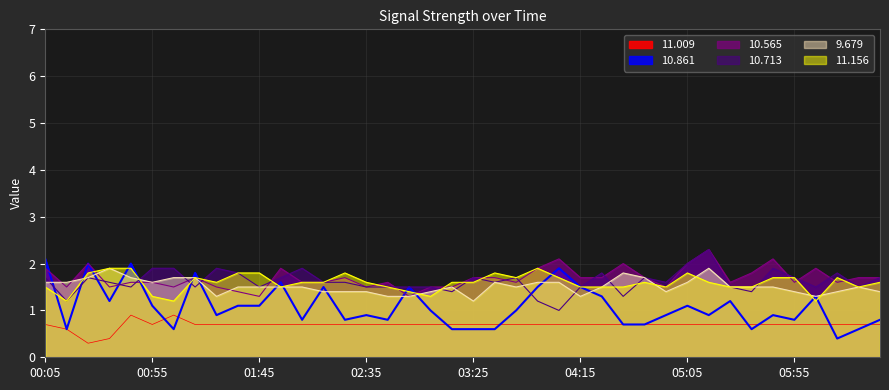

Is the value of 10.713 at 05:55 greater than the value of 10.565 at 03:25?

No